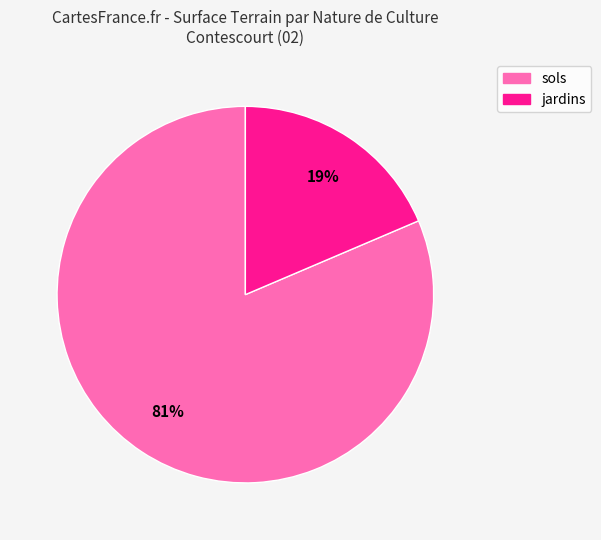

Between sols and jardins, which is larger?

sols